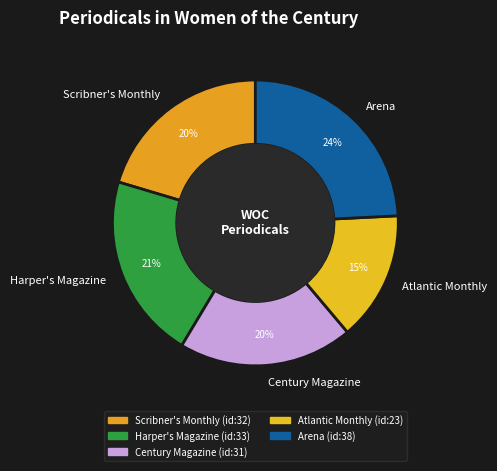

Which slice is the smallest?

Atlantic Monthly